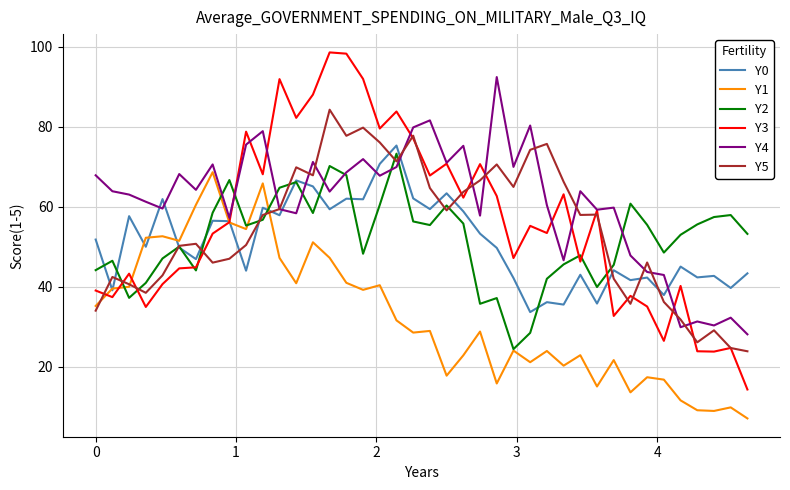

Which series has the widest spread of values?

Y3